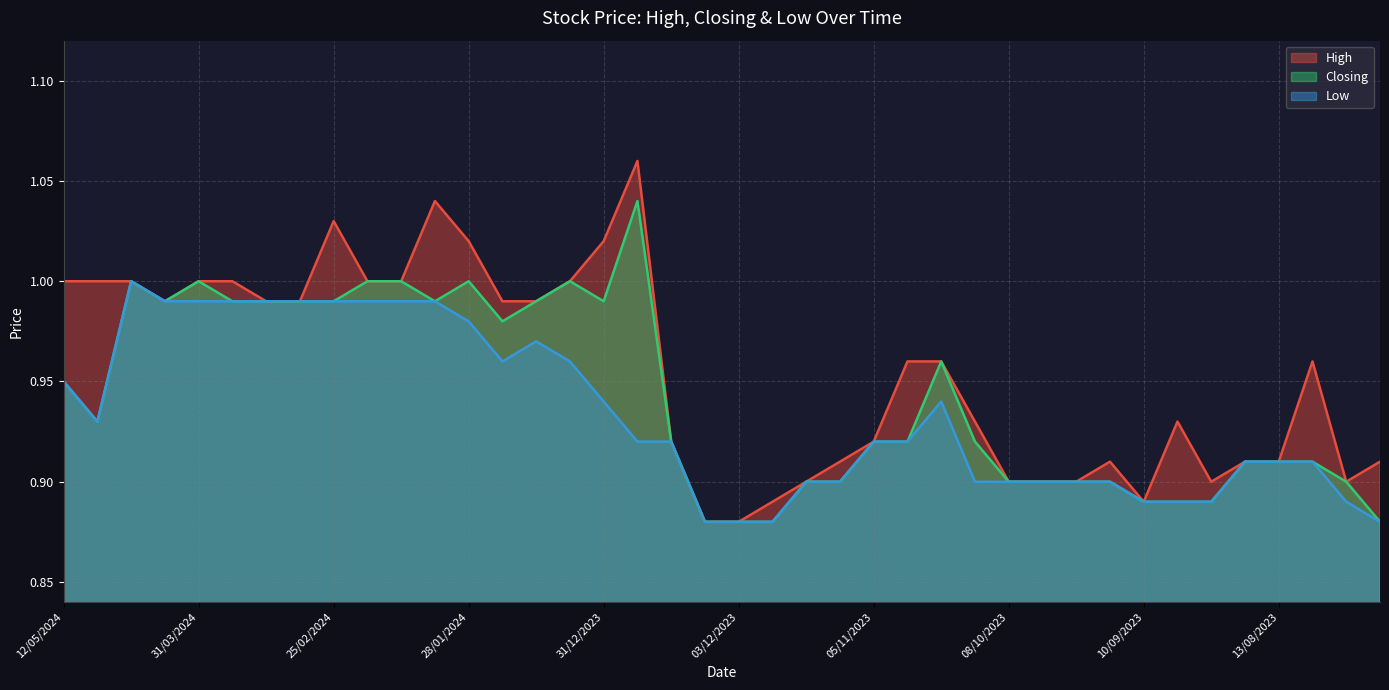

True or false: Low and Closing intersect in this chart.

False